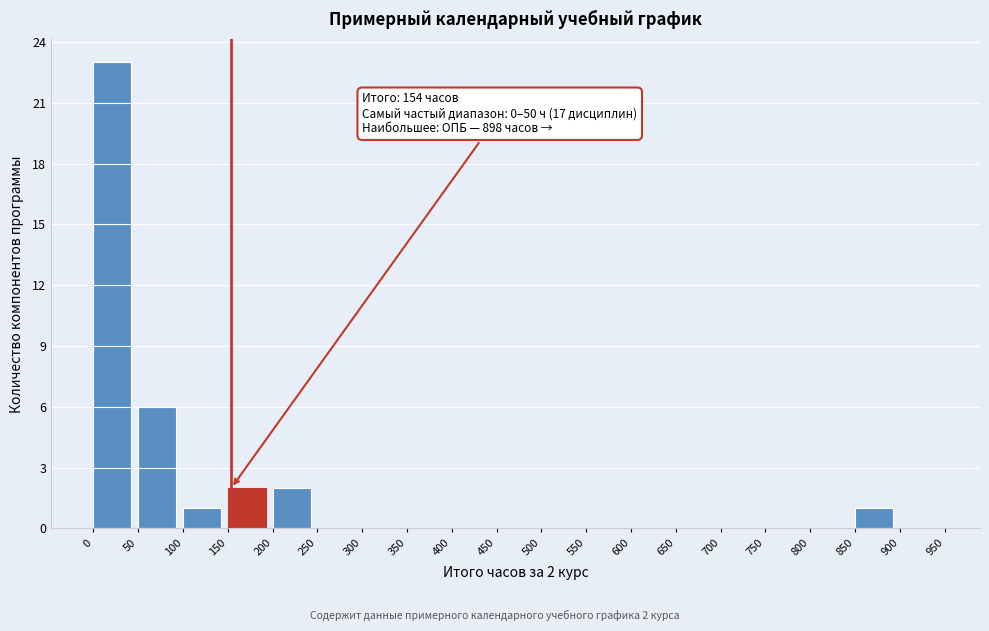

Over which range of the x-axis is the bar tallest?

0 to 50